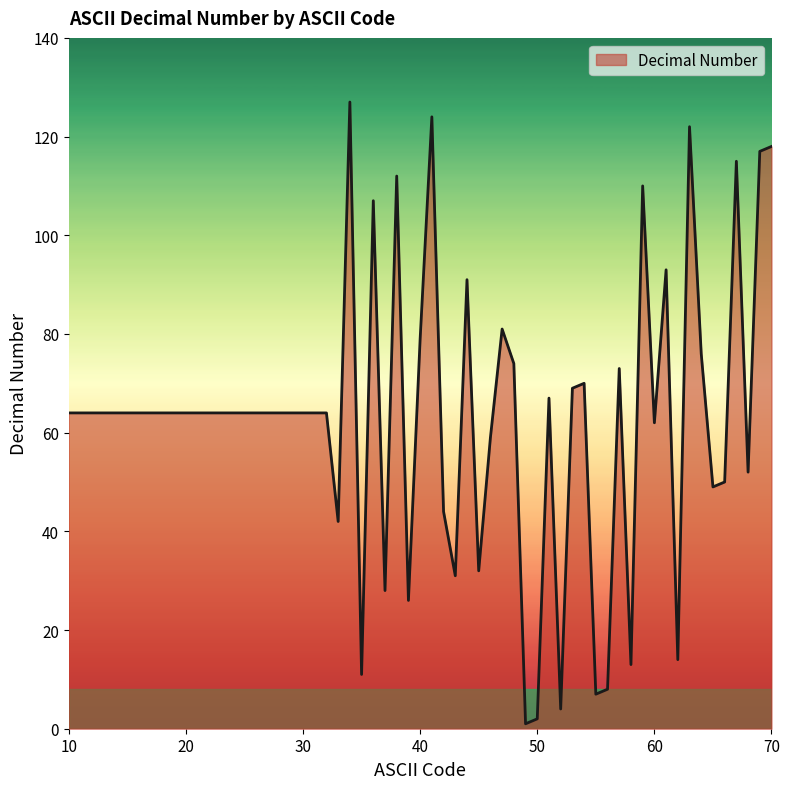

What is the greatest value displayed?

127